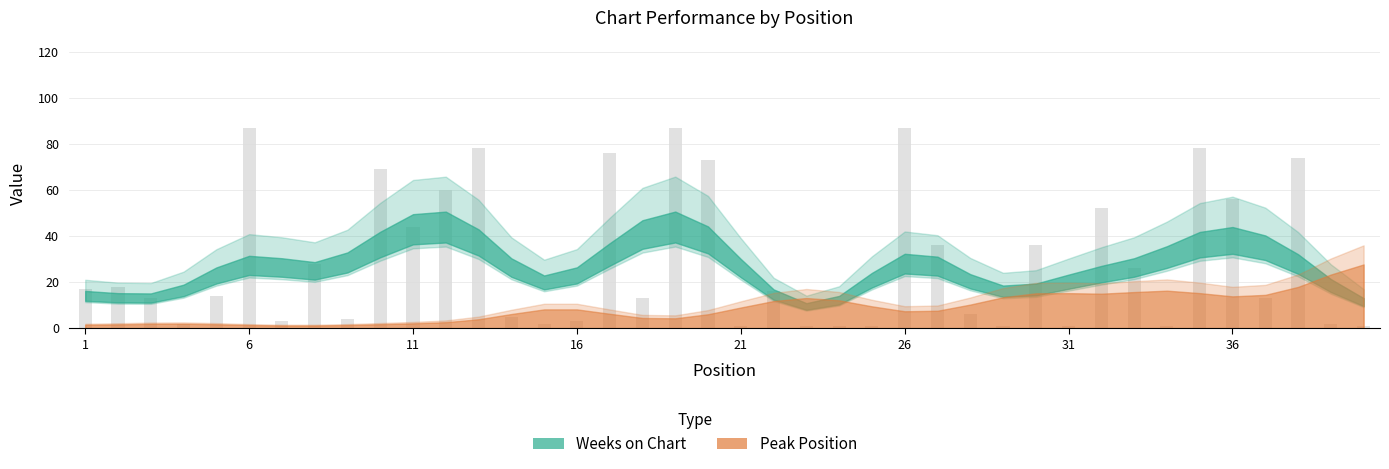

Is the value of Peak Position at 3 greater than the value of Weeks on Chart at 29?

No